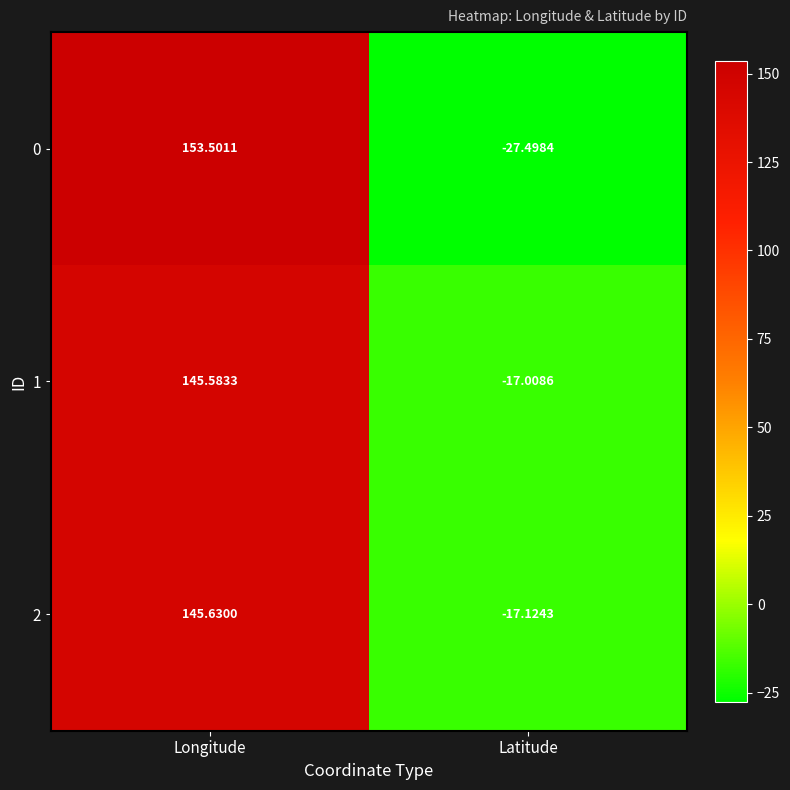

Where does the 1 series first go above 145?

Longitude